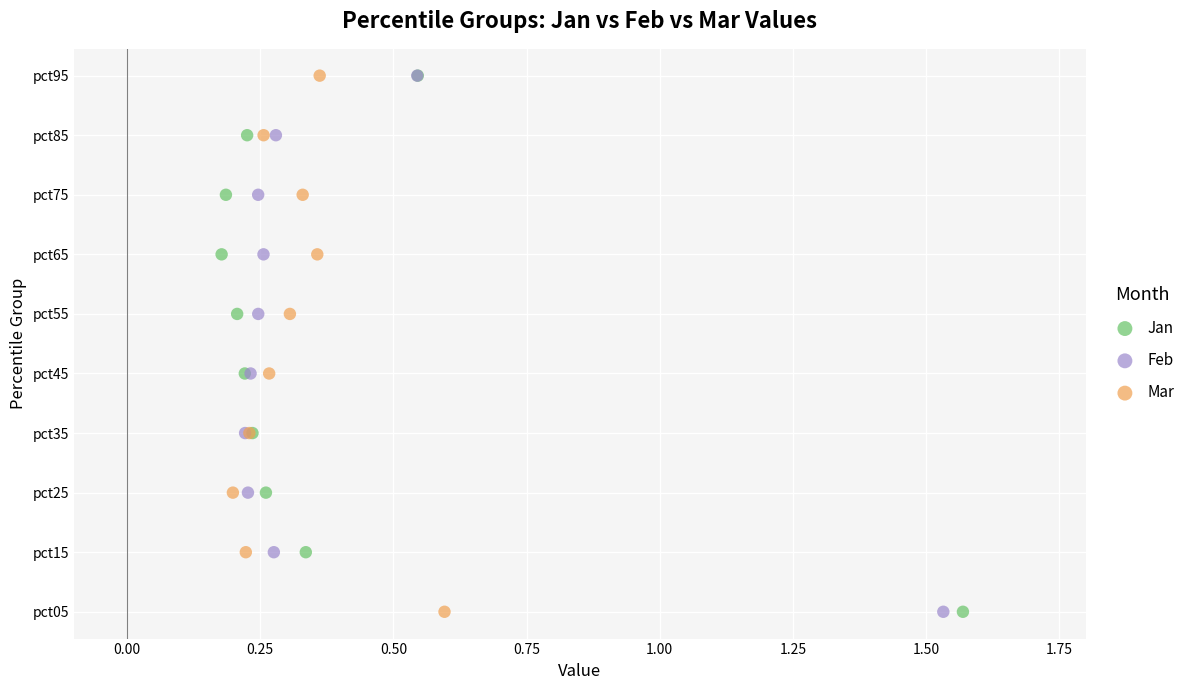

What are all the series names shown in the legend?

Jan, Feb, Mar